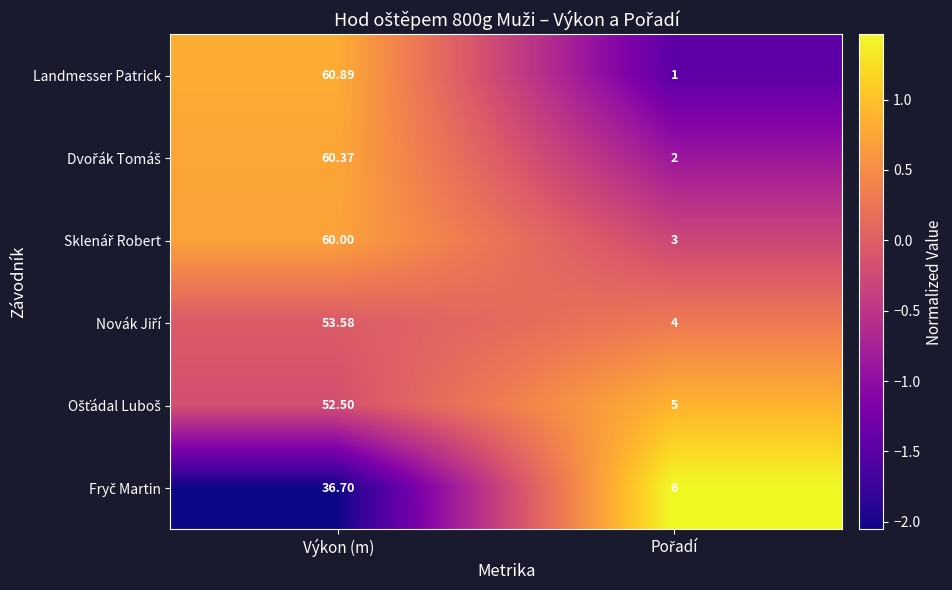

At which category does the chart reach its peak across all series?

Výkon (m)